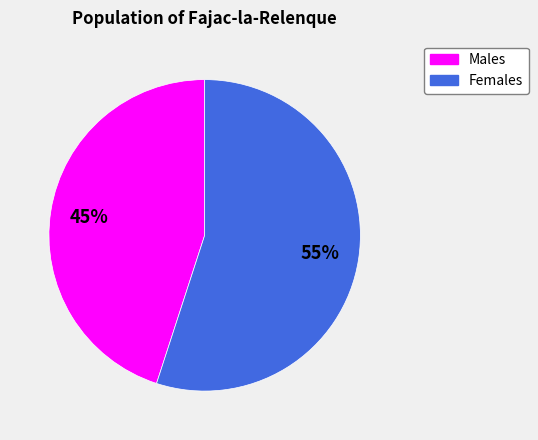

Is there a majority slice in this chart?

Yes